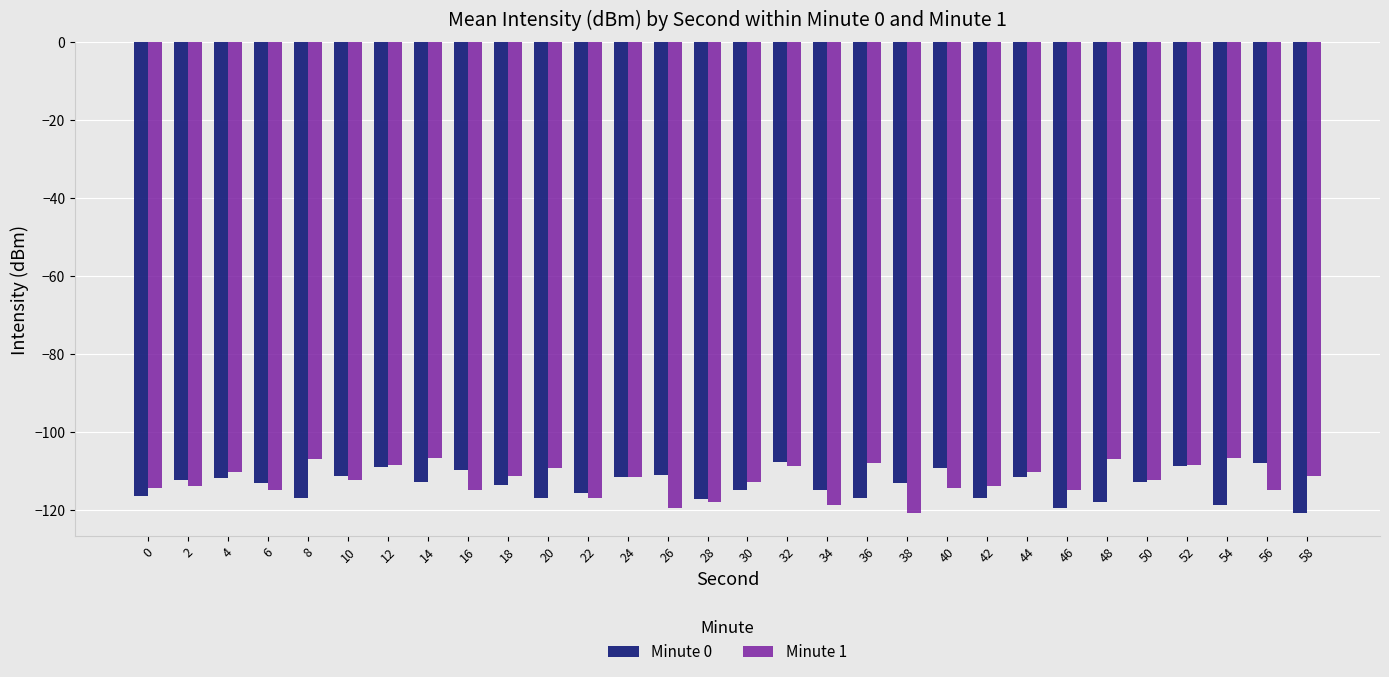

What is the average value of the Minute 0 series?

-113.7